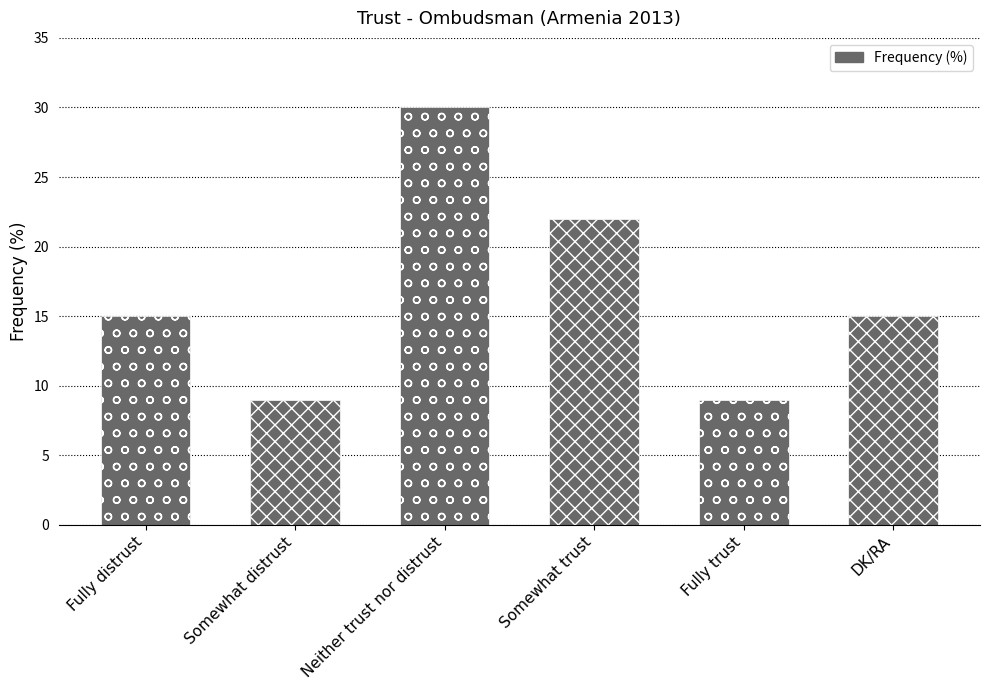

Rank the categories by value from lowest to highest.

Somewhat distrust, Fully trust, Fully distrust, DK/RA, Somewhat trust, Neither trust nor distrust